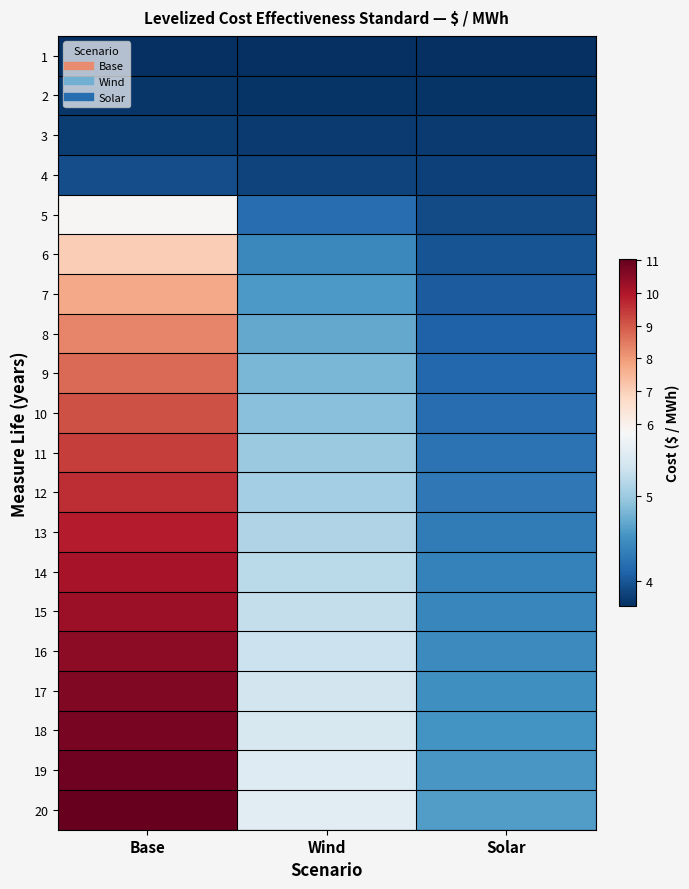

Reading left to right, extract all data points from this chart.

1: Base=3.7	Wind=3.7	Solar=3.7
2: Base=3.8	Wind=3.8	Solar=3.8
3: Base=3.8	Wind=3.8	Solar=3.8
4: Base=3.9	Wind=3.9	Solar=3.8
5: Base=5.8	Wind=4.2	Solar=3.9
6: Base=7.0	Wind=4.4	Solar=4.0
7: Base=7.8	Wind=4.6	Solar=4.0
8: Base=8.3	Wind=4.7	Solar=4.1
9: Base=8.7	Wind=4.8	Solar=4.1
10: Base=9.1	Wind=4.9	Solar=4.2
11: Base=9.4	Wind=5.0	Solar=4.2
12: Base=9.7	Wind=5.0	Solar=4.3
13: Base=9.9	Wind=5.1	Solar=4.3
14: Base=10.1	Wind=5.2	Solar=4.4
15: Base=10.3	Wind=5.2	Solar=4.4
16: Base=10.4	Wind=5.3	Solar=4.4
17: Base=10.6	Wind=5.4	Solar=4.5
18: Base=10.8	Wind=5.4	Solar=4.5
19: Base=10.9	Wind=5.5	Solar=4.6
20: Base=11.0	Wind=5.5	Solar=4.6